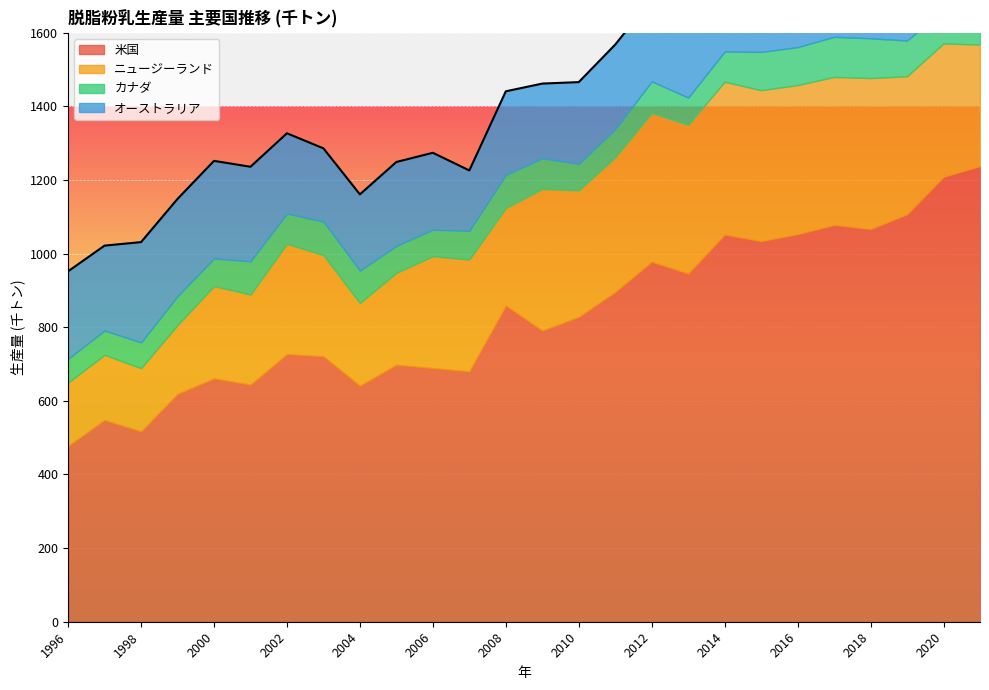

What is the total value across all series at 2020?

1815.0